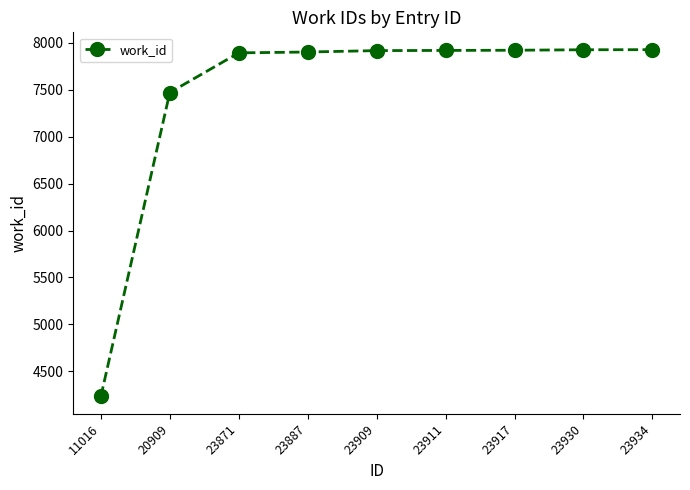

What is the minimum value shown in the chart?

4231